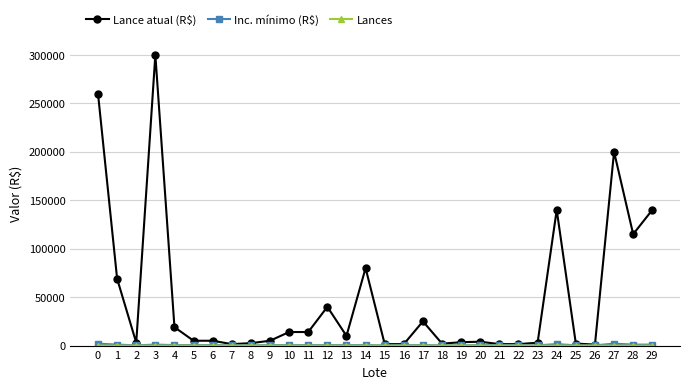

Where is the first local minimum for Lance atual (R$)?

2